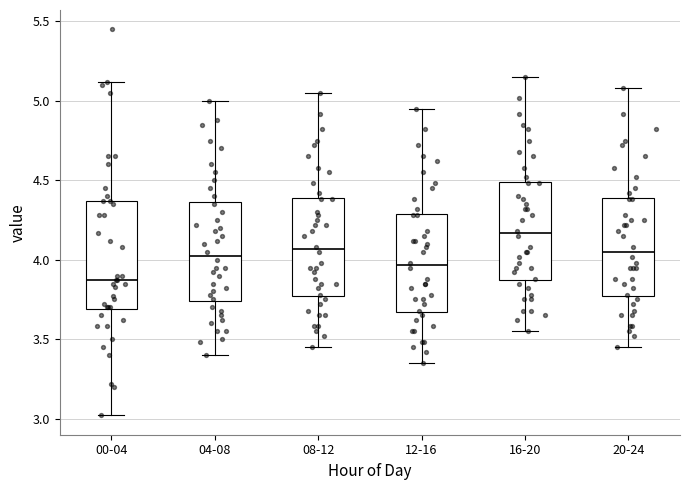

Which box's median line is the lowest?

00-04